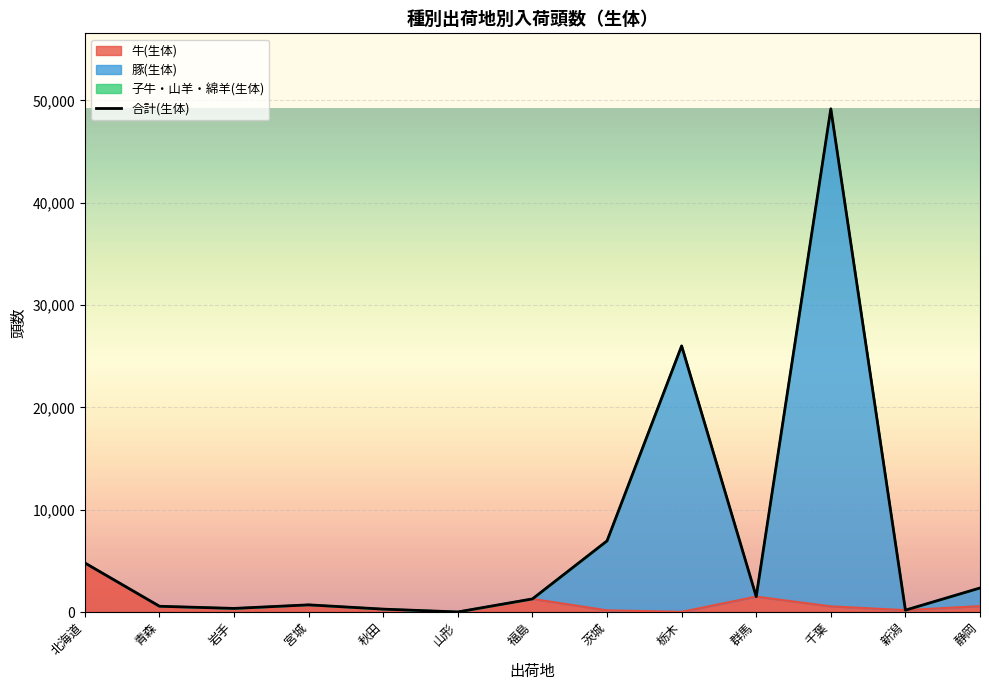

What is the change in value from 福島 to 栃木?

+24726